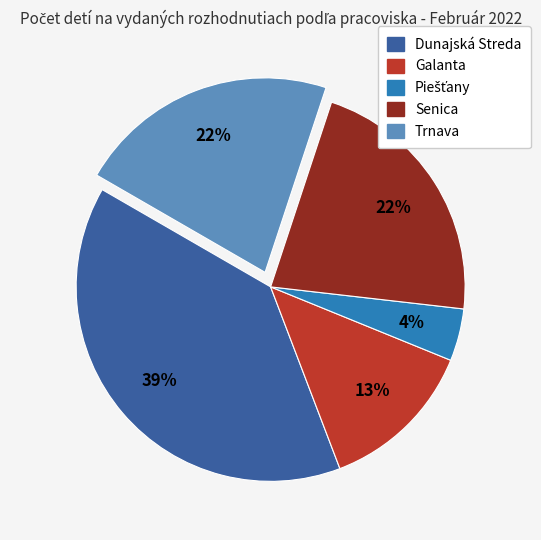

To the nearest percent, what is the difference between the Galanta and Trnava slice percentages?

9%